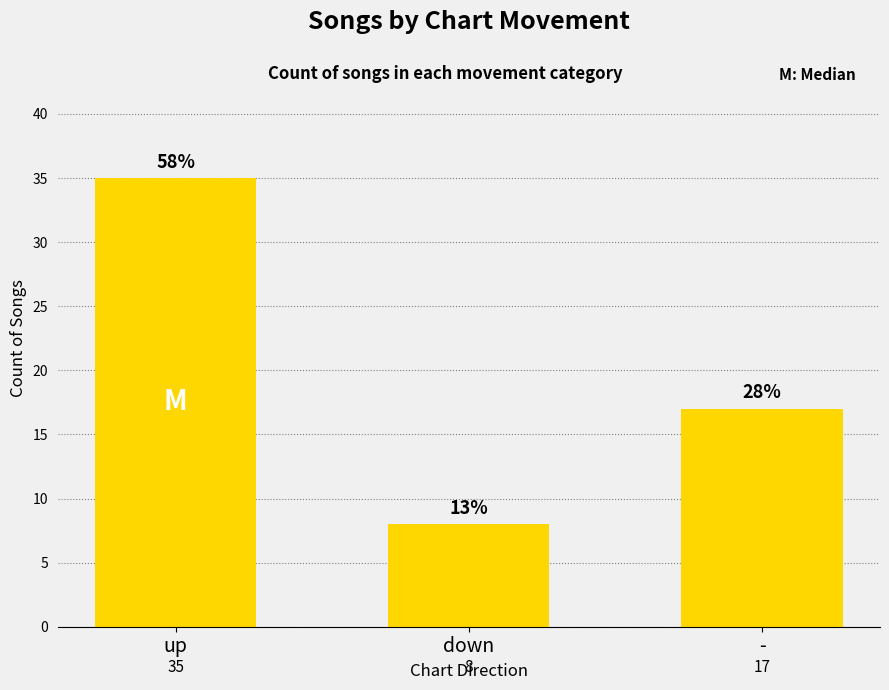

Between up and -, which is larger?

up